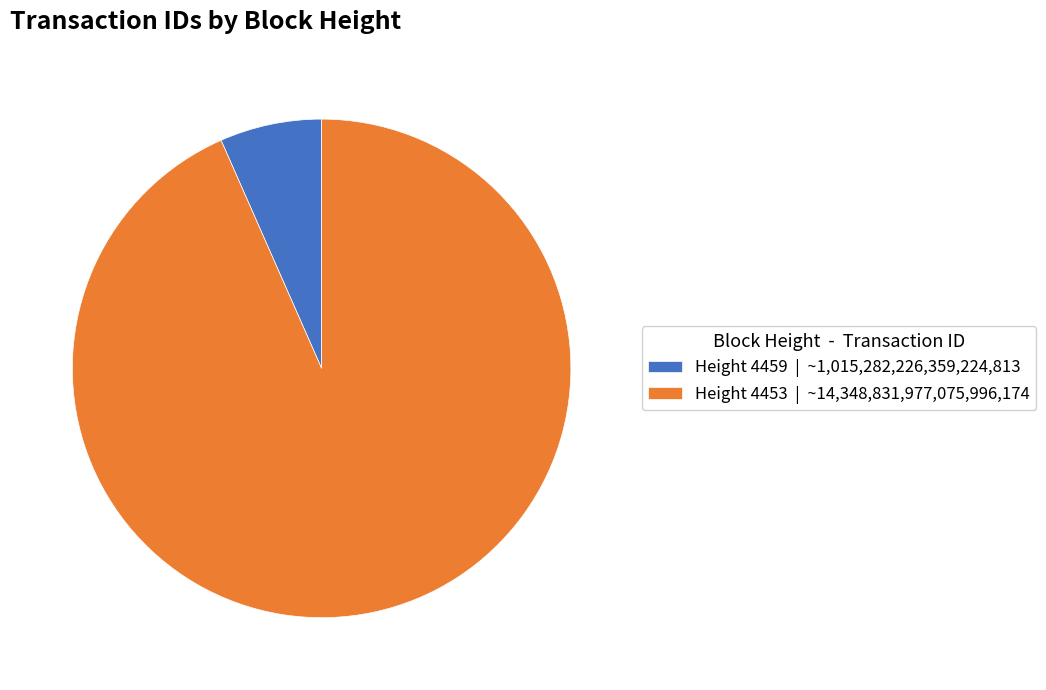

Is the sum of Height 4453 | ~14,348,831,977,075,996,174 and Height 4459 | ~1,015,282,226,359,224,813 greater than half?

Yes